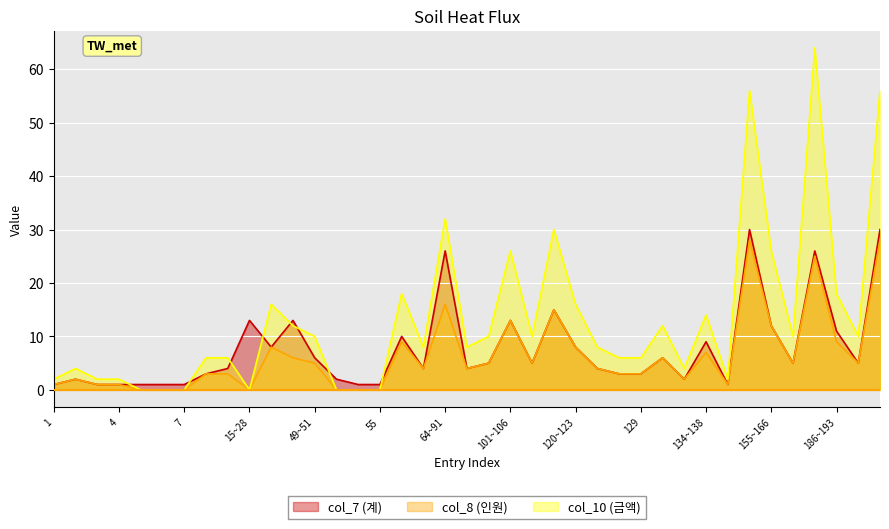

Which series has the largest range (max minus min)?

col_10 (금액)